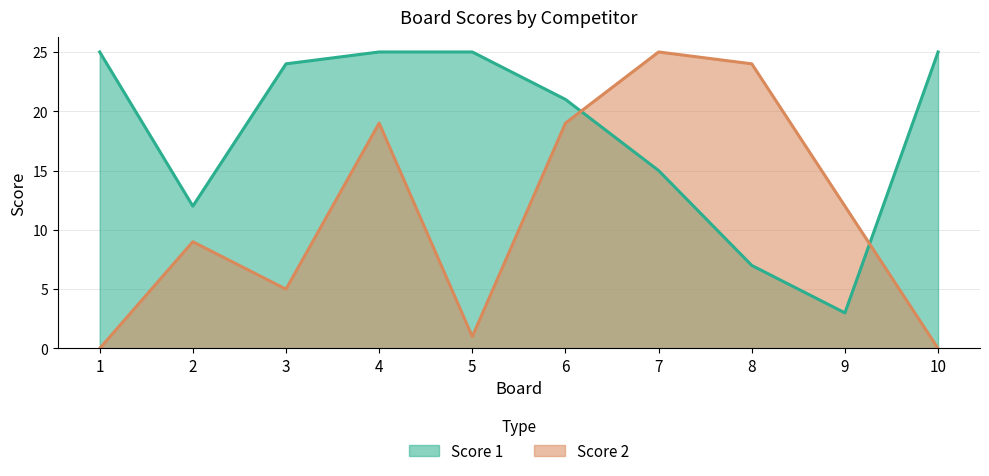

Count the number of data series in this chart.

2